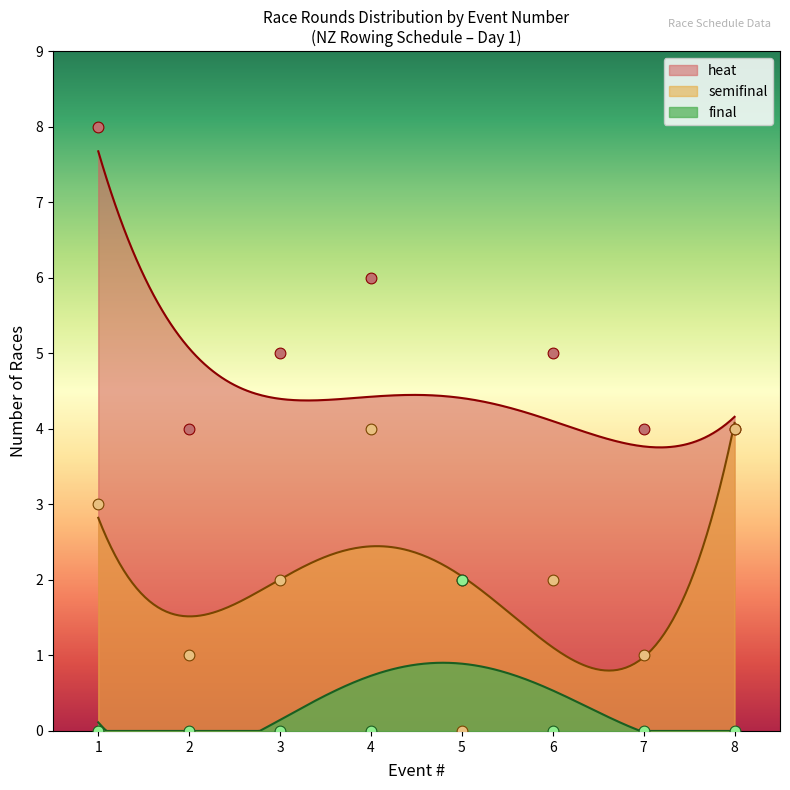

Which series has the largest total across all categories?

heat